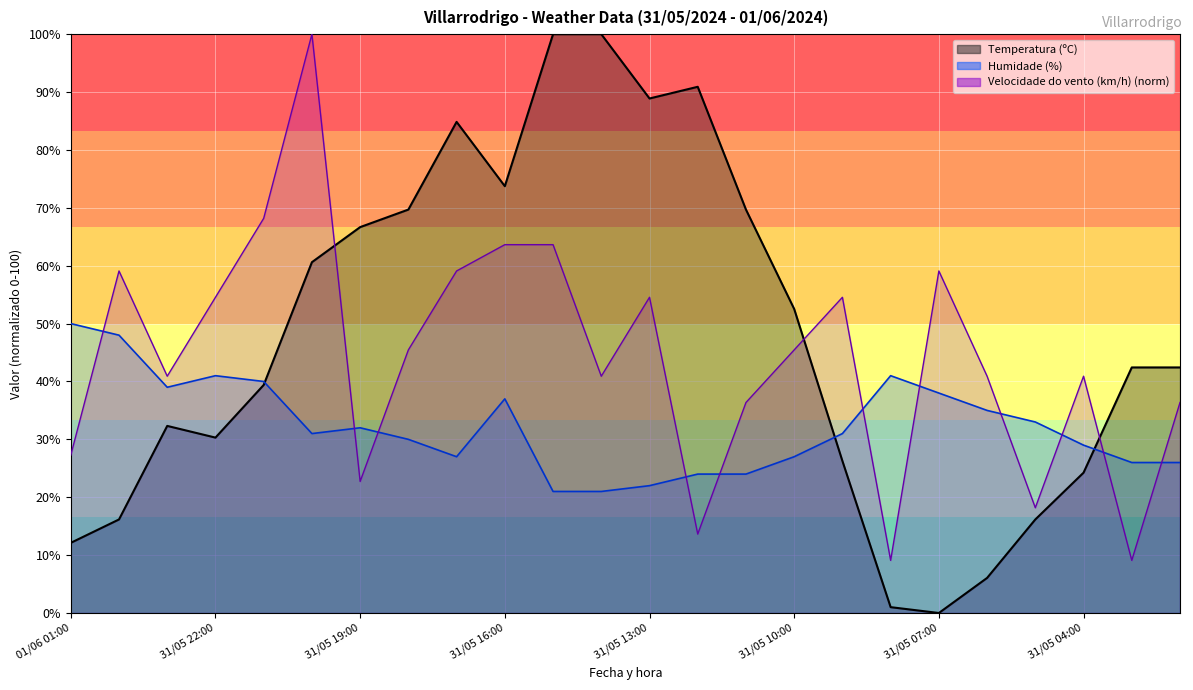

Which series has the largest total across all categories?

Temperatura (ºC)